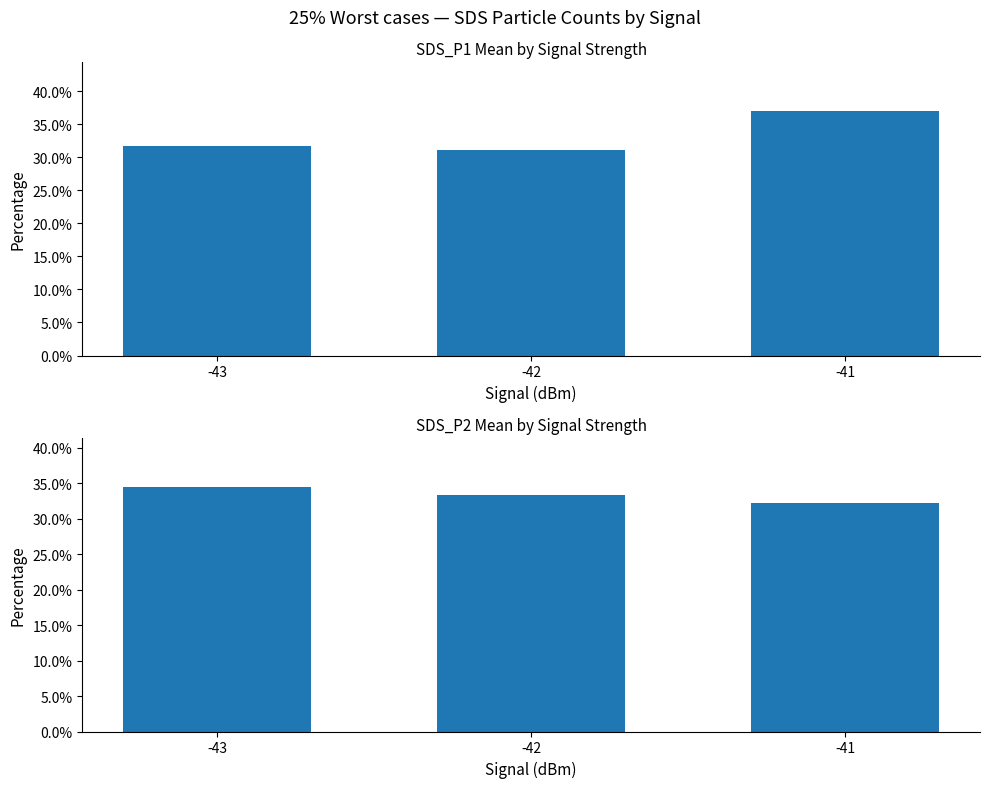

How many categories are shown in the chart?

3